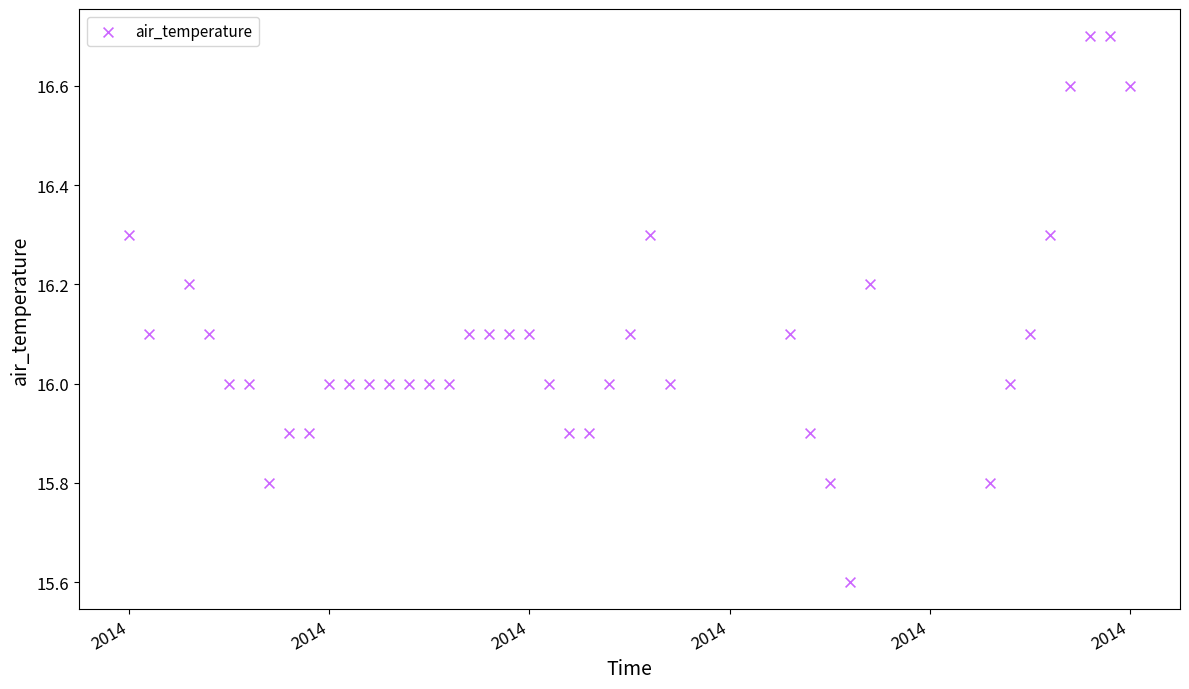

What is the range of Y values (max minus min)?

1.1